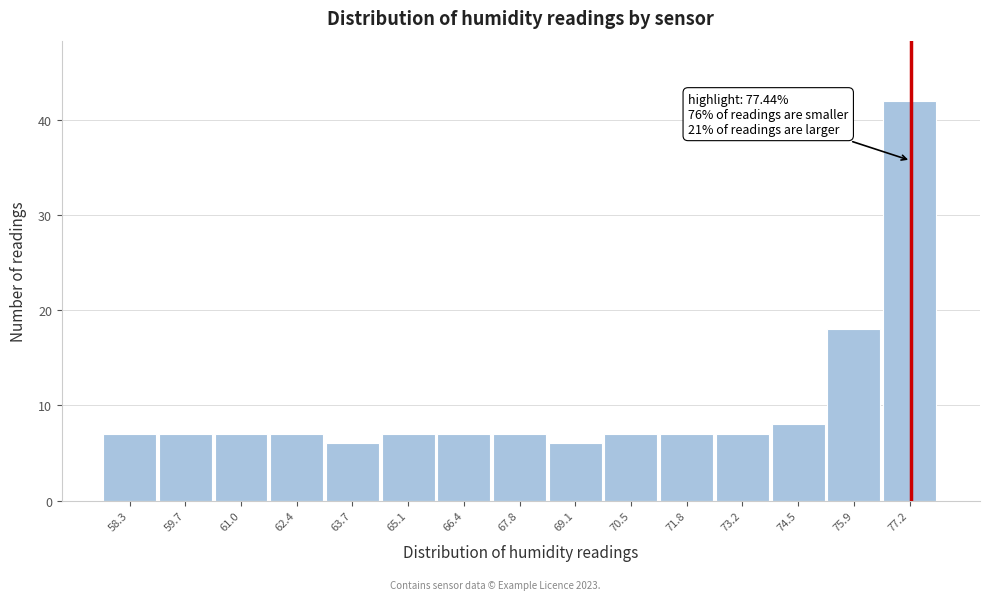

Reading left to right, extract all data points from this chart.

58.3=7	59.7=7	61.0=7	62.4=7	63.7=6	65.1=7	66.4=7	67.8=7	69.1=6	70.5=7	71.8=7	73.2=7	74.5=8	75.9=18	77.2=42